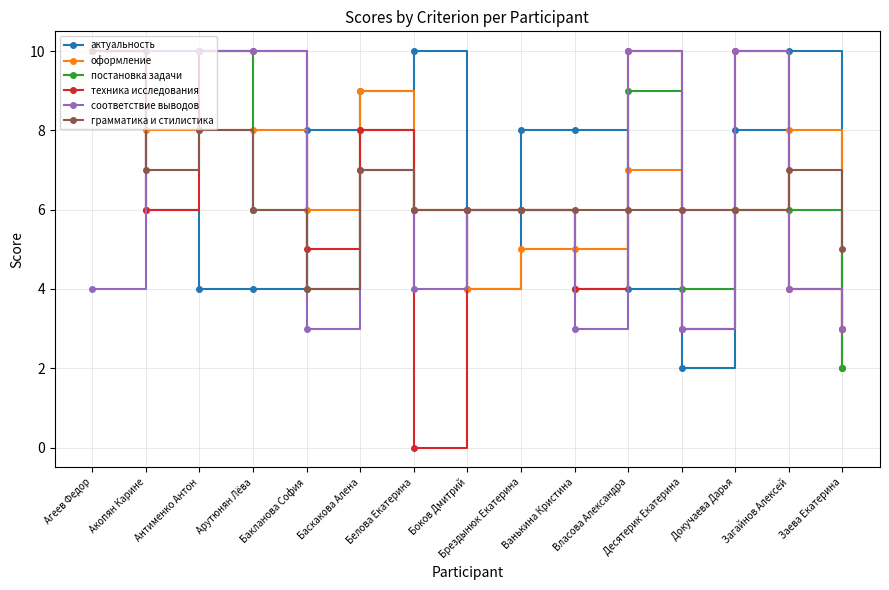

How many interior local valleys does the техника исследования series have?

5